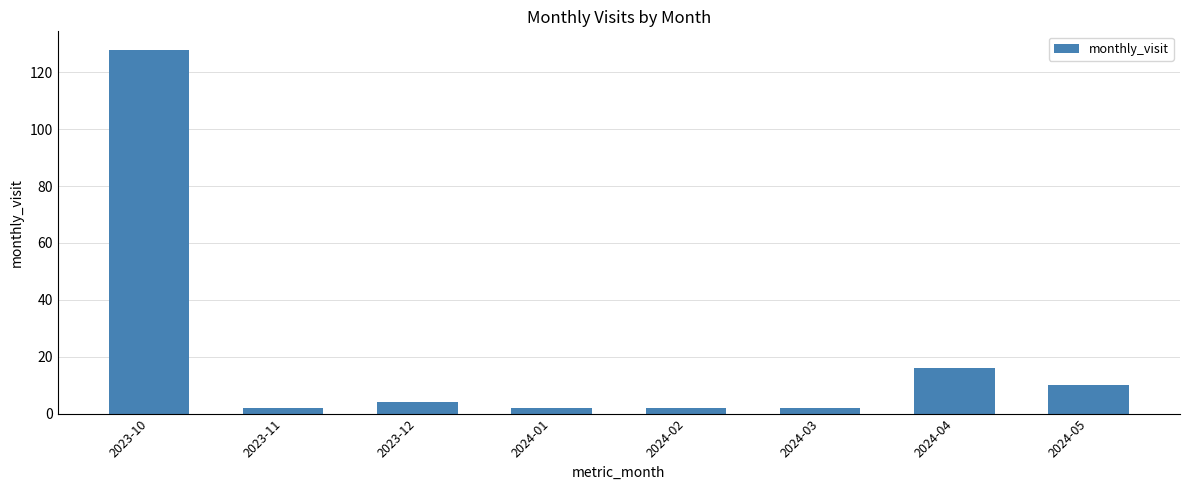

What is the label of the 2nd bar from the right?

2024-04